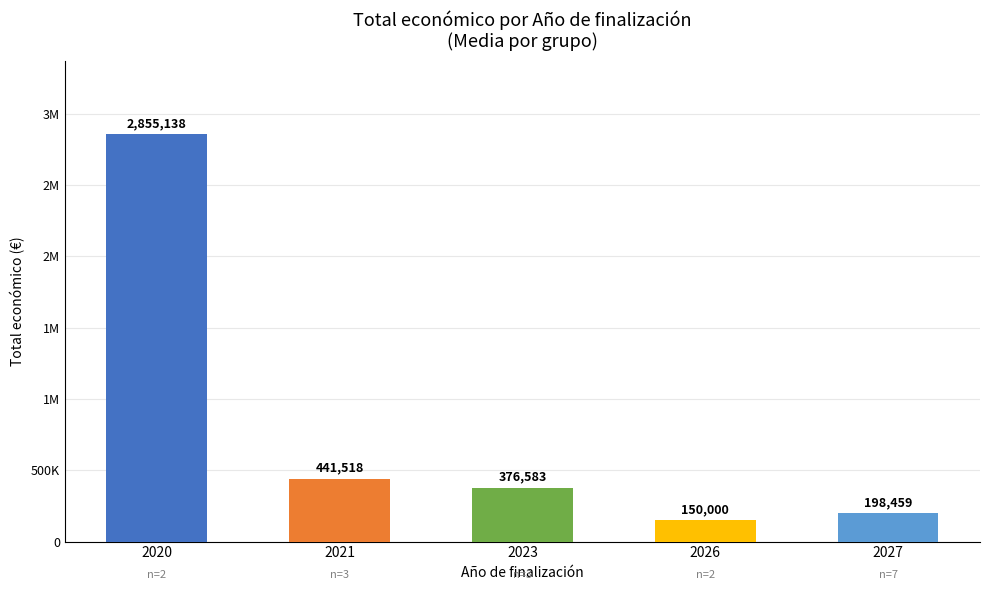

Are the bars horizontal?

No